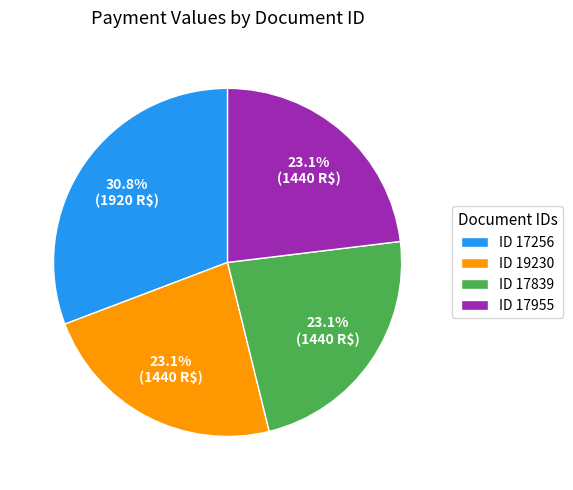

Does any single category account for the majority?

No